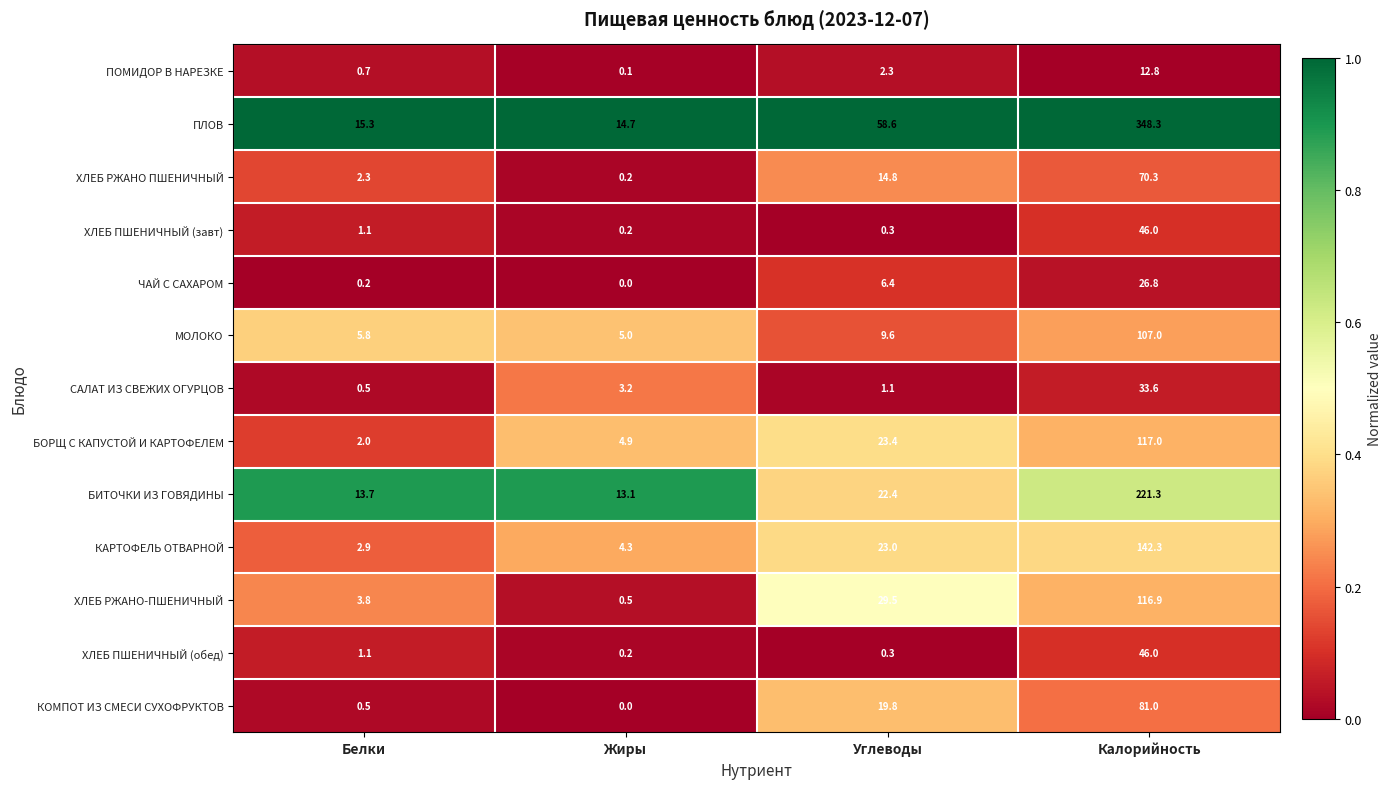

At which label is КОМПОТ ИЗ СМЕСИ СУХОФРУКТОВ closest to 40?

Углеводы